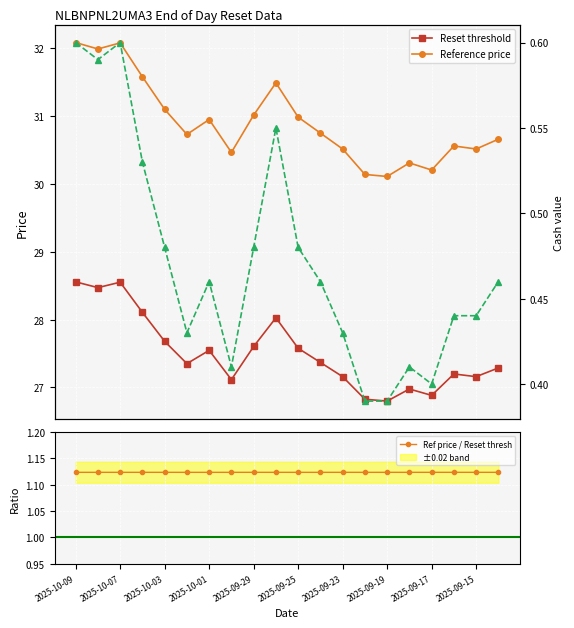

Count the Ref price / Reset thresh values in the range 1 to 2.

20